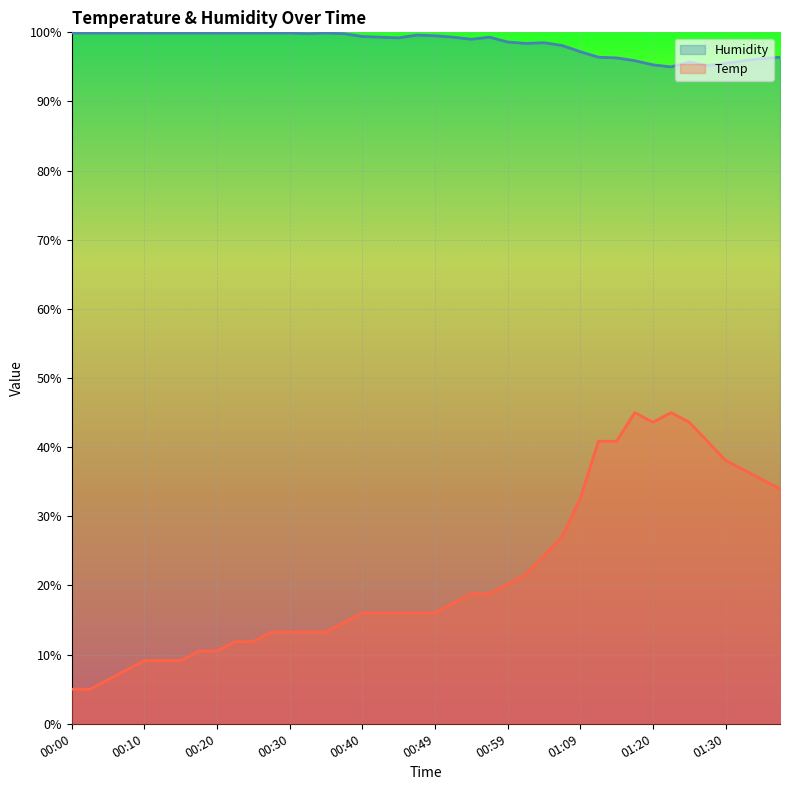

Is the value of Temp at 01:20 greater than the value of Humidity at 00:37?

No